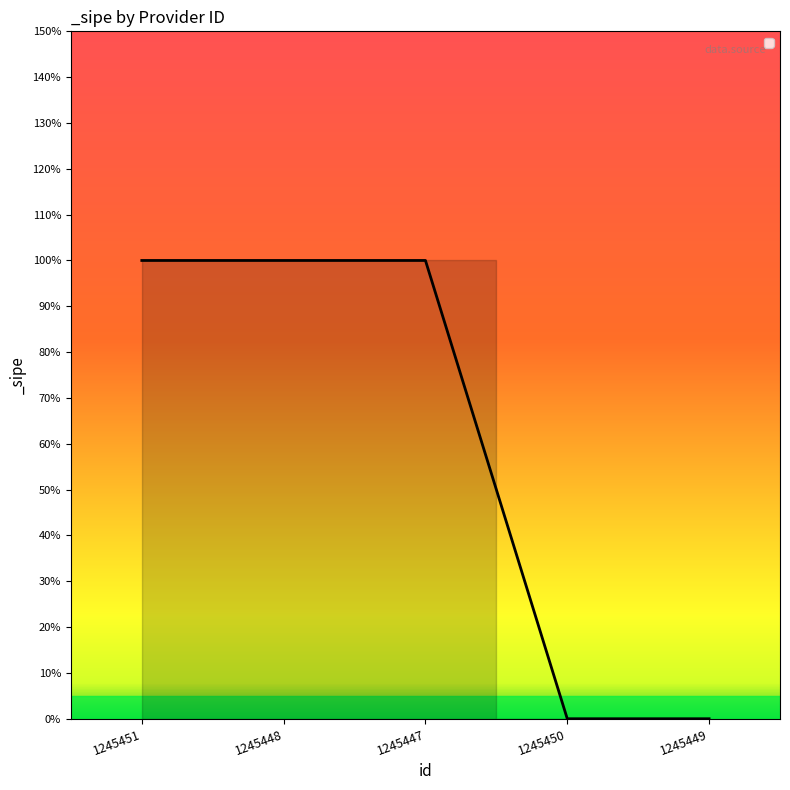

What is the greatest value displayed?

1